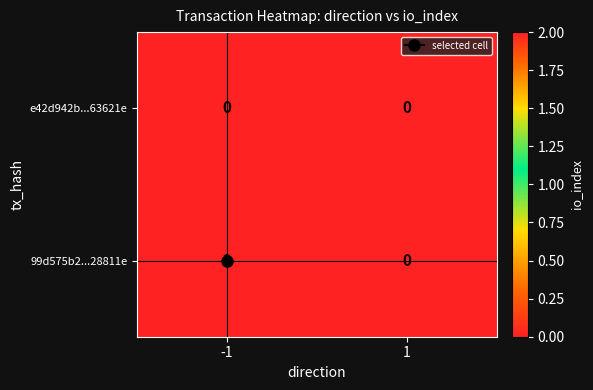

Rank the series by their average value, from lowest to highest.

e42d942b...63621e, 99d575b2...28811e